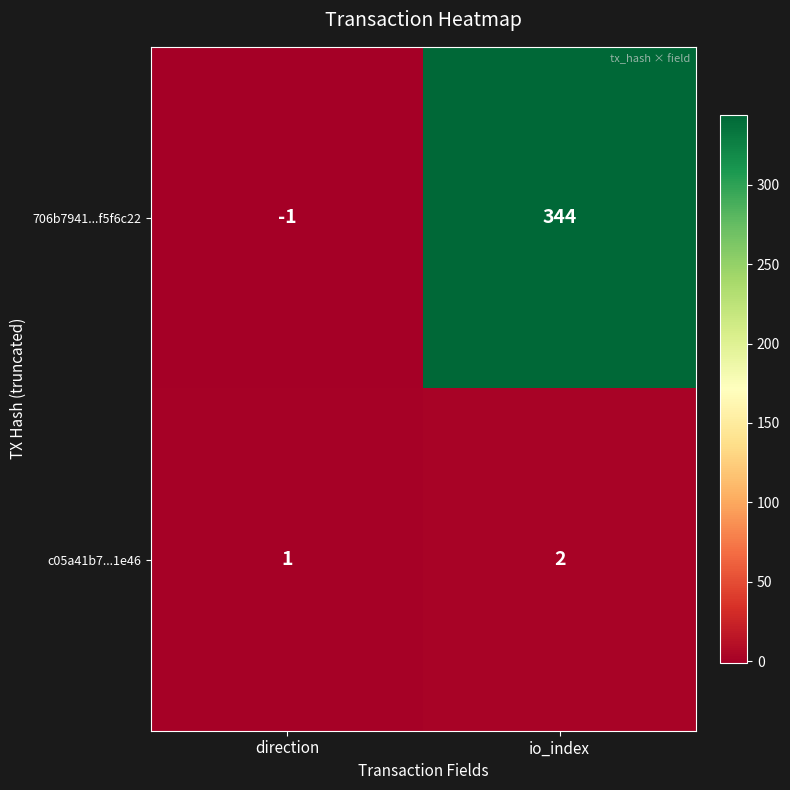

Reading left to right, list all the values displayed in this chart.

706b7941...f5f6c22: -1	344
c05a41b7...1e46: 1	2